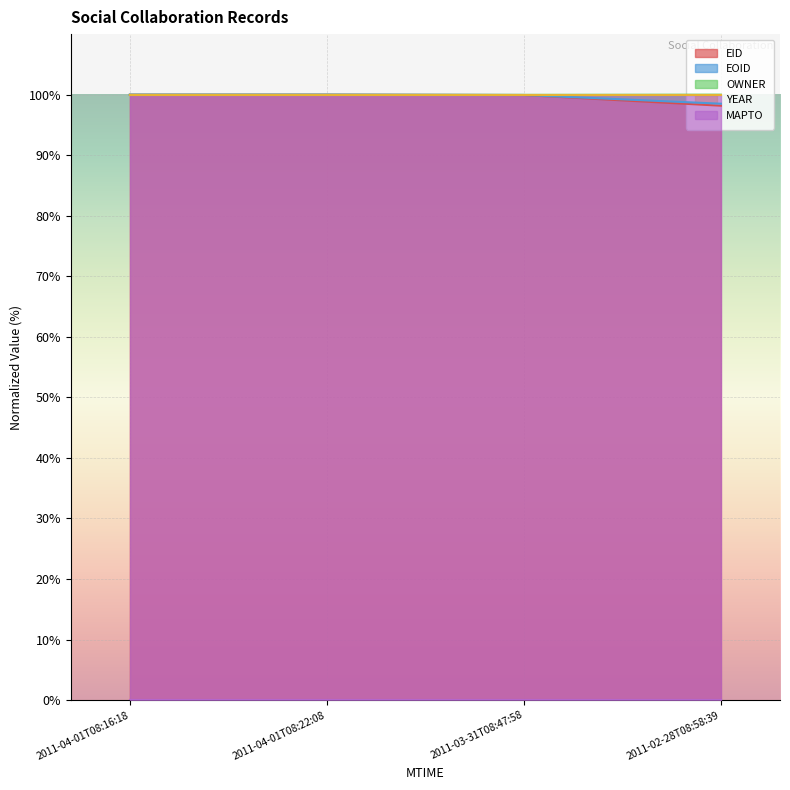

True or false: EID has more than 2 points higher than both neighbors.

False